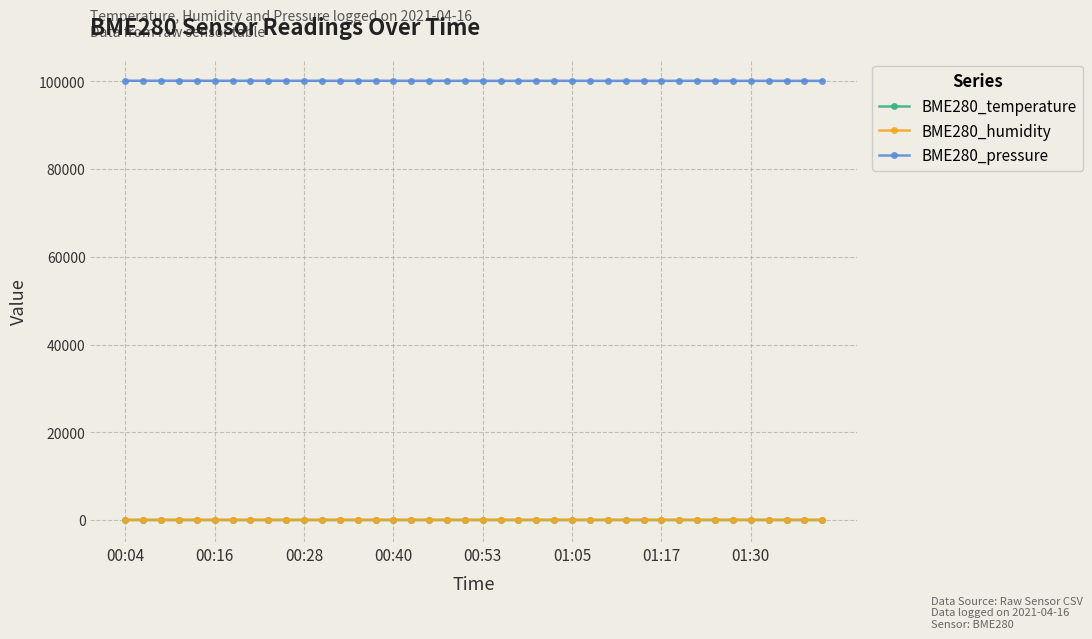

Which series has the largest total across all categories?

BME280_pressure